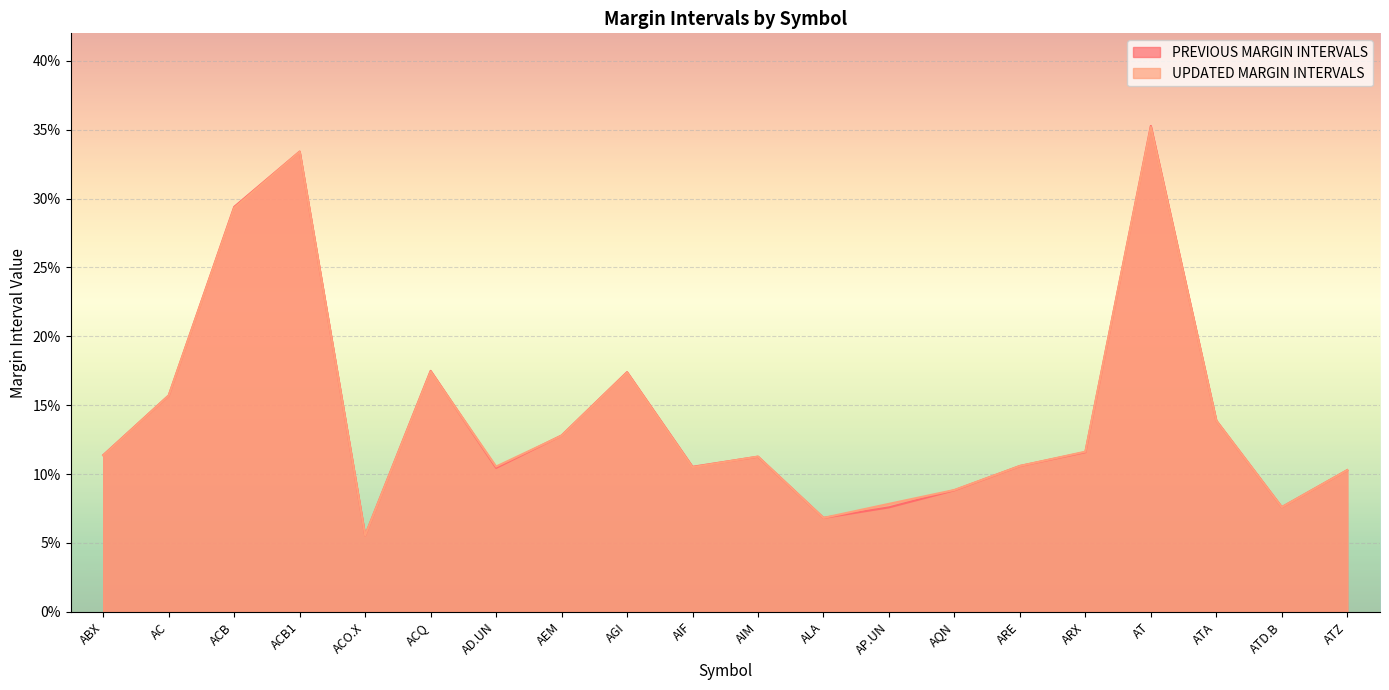

Which category has the lowest value across all series?

ACO.X